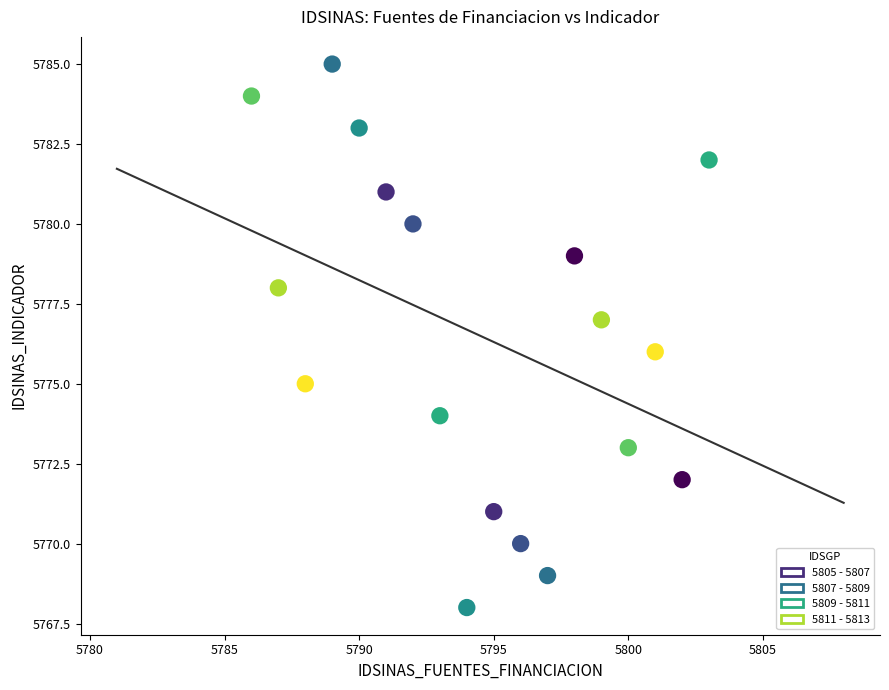

What is the range of Y values (max minus min)?

17